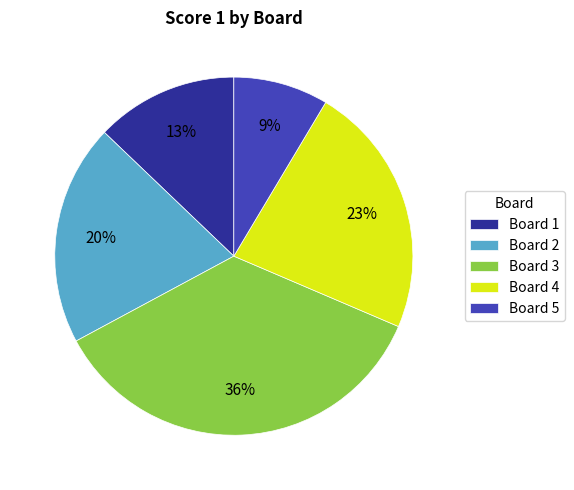

To the nearest percent, what is the difference between the largest and smallest slice percentages?

27%